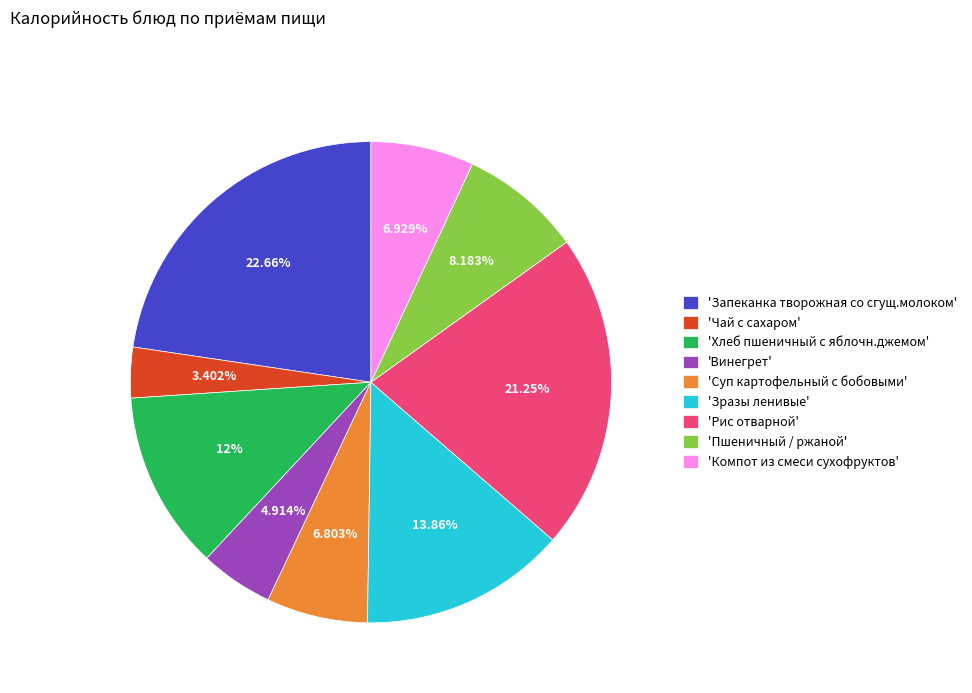

Between 'Рис отварной' and 'Хлеб пшеничный с яблочн.джемом', which is larger?

'Рис отварной'